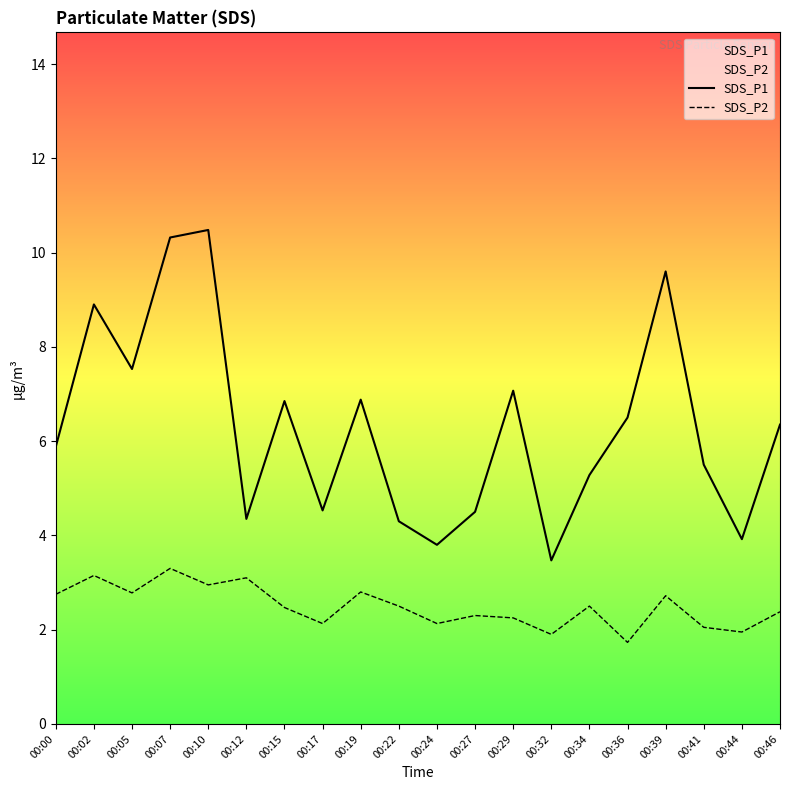

True or false: SDS_P1 and SDS_P2 cross at least once.

False